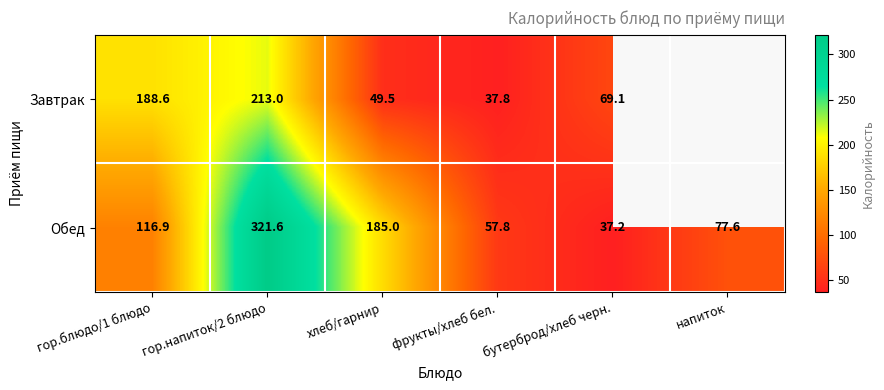

At how many categories does at least one series exceed 302?

1